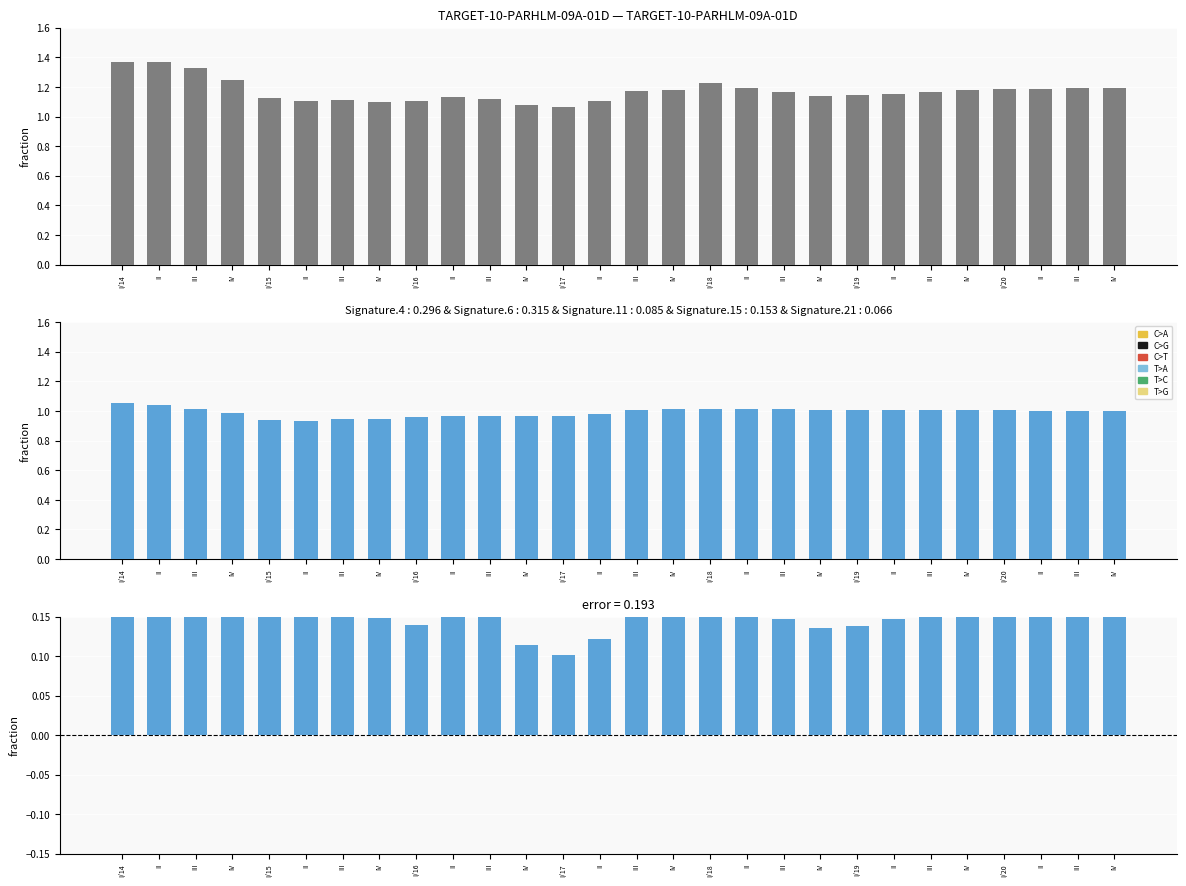

True or false: NEER (right-hand scale) has a value of 1.6 at IV.

False